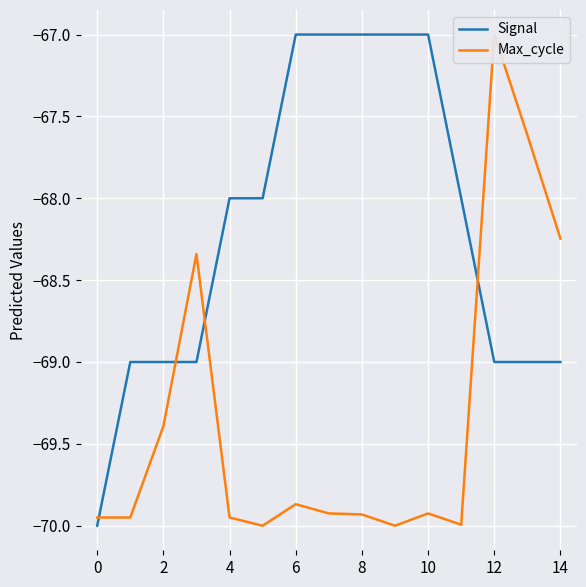

What is the lowest value of the Signal series?

-70